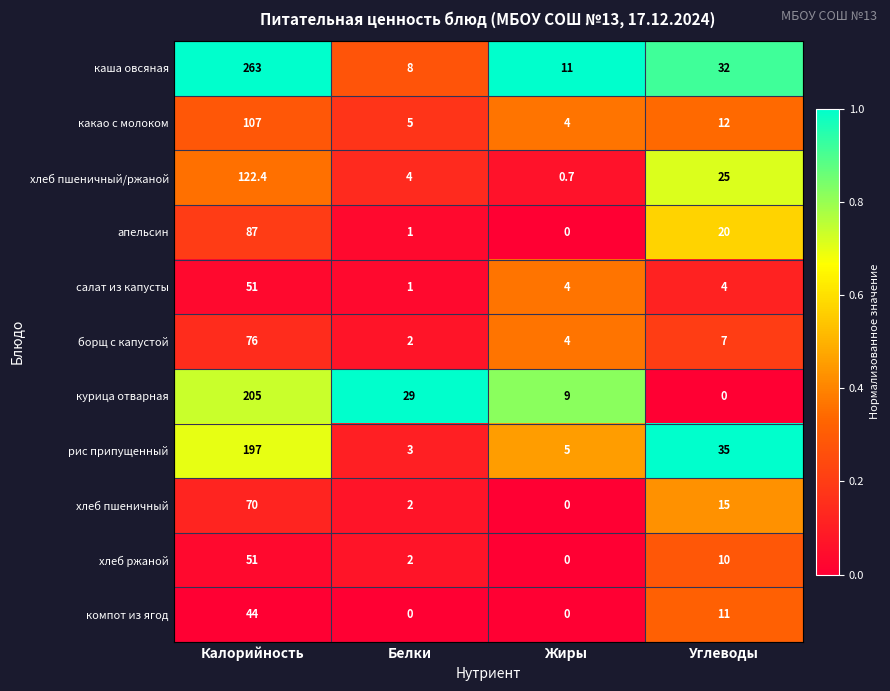

What is the sum of all компот из ягод values?

55.0